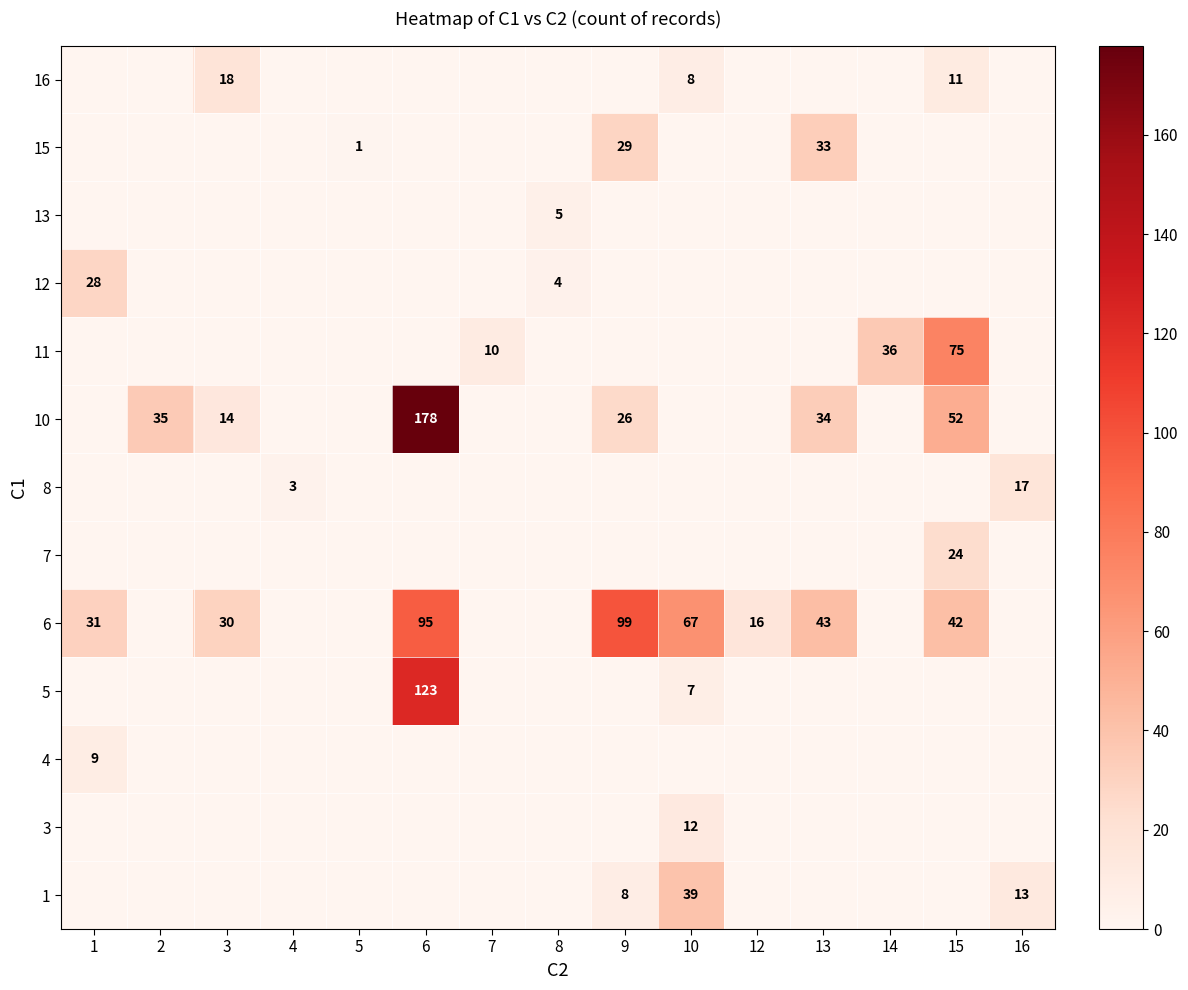

The 6 series shows 0 at 8. True or false?

True